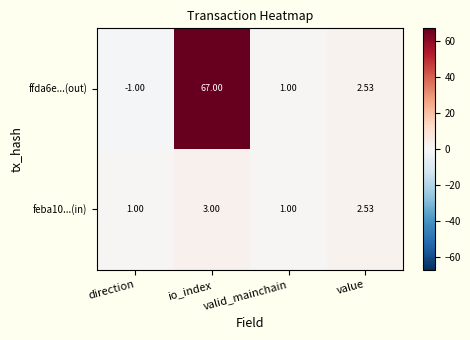

Which series has the widest spread of values?

ffda6e...(out)